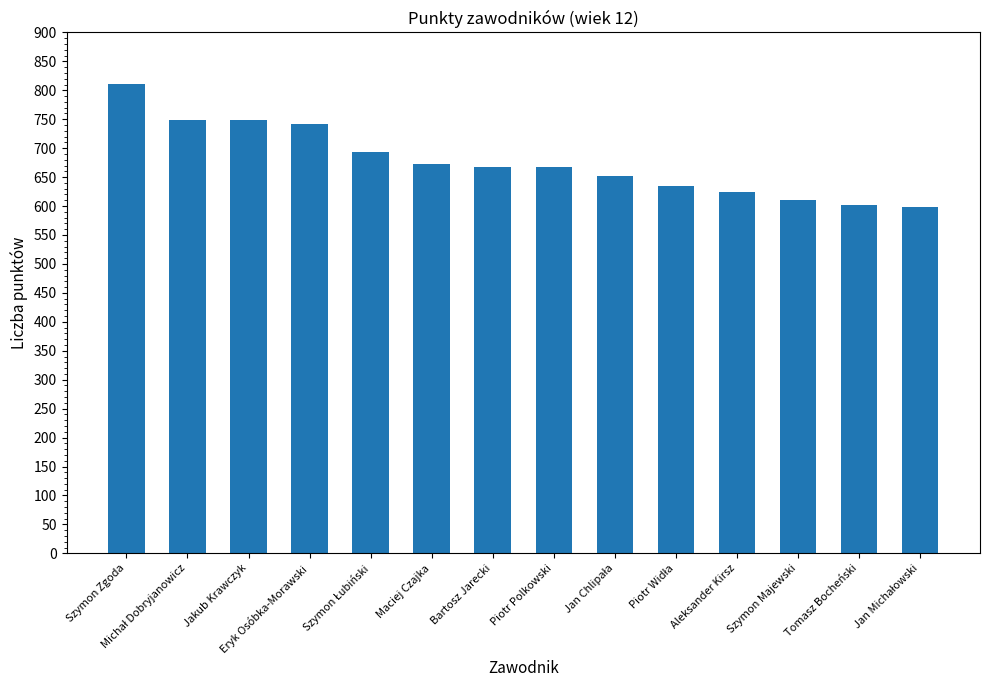

Read the value at Bartosz Jarecki.

667